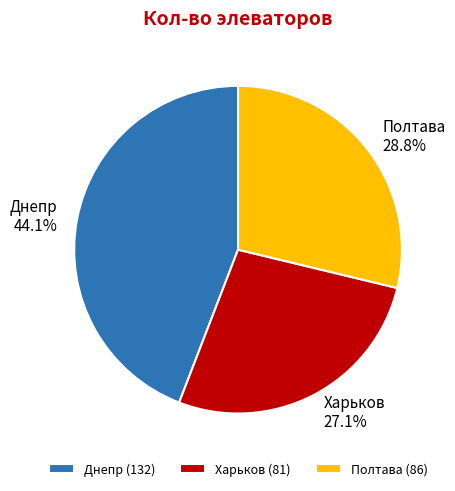

How many slices are in this pie chart?

3